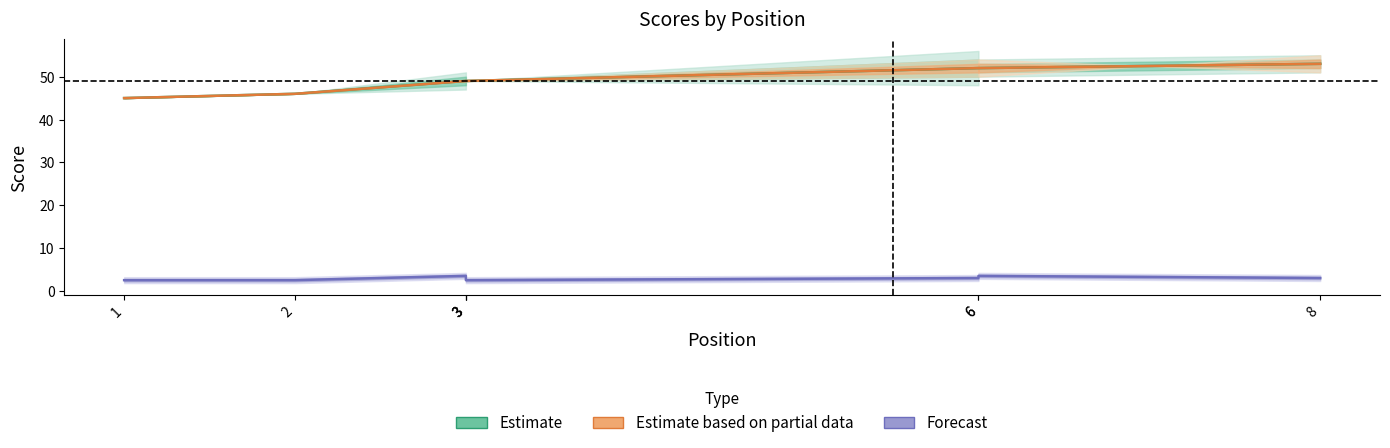

Which category has the lowest value in the Forecast series?

1